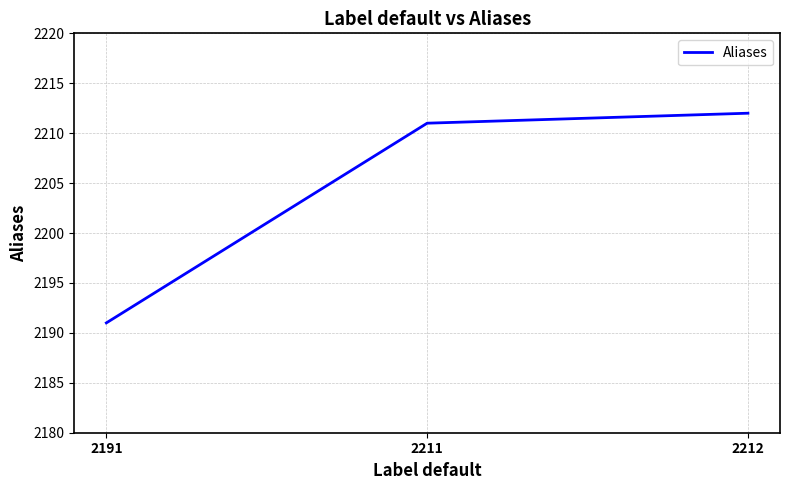

Rank the categories by value from lowest to highest.

2191, 2211, 2212